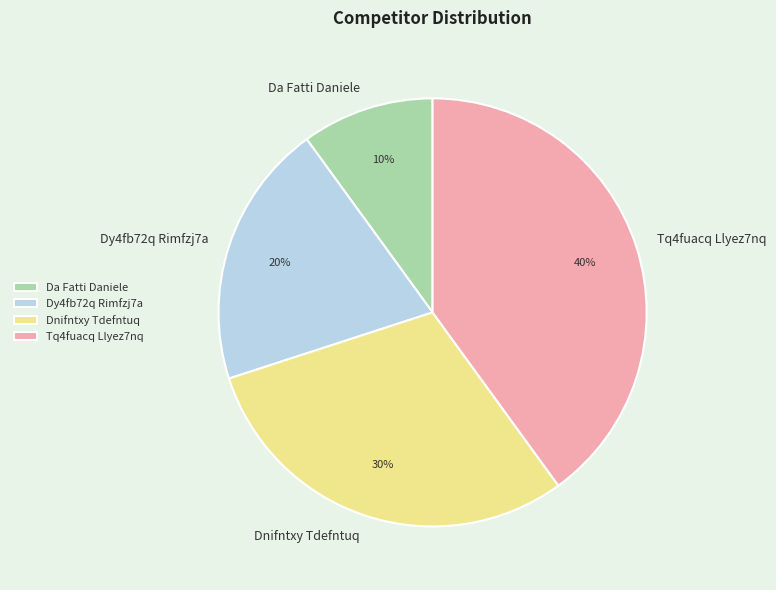

The Dy4fb72q Rimfzj7a slice represents 7% of the pie. True or false?

False